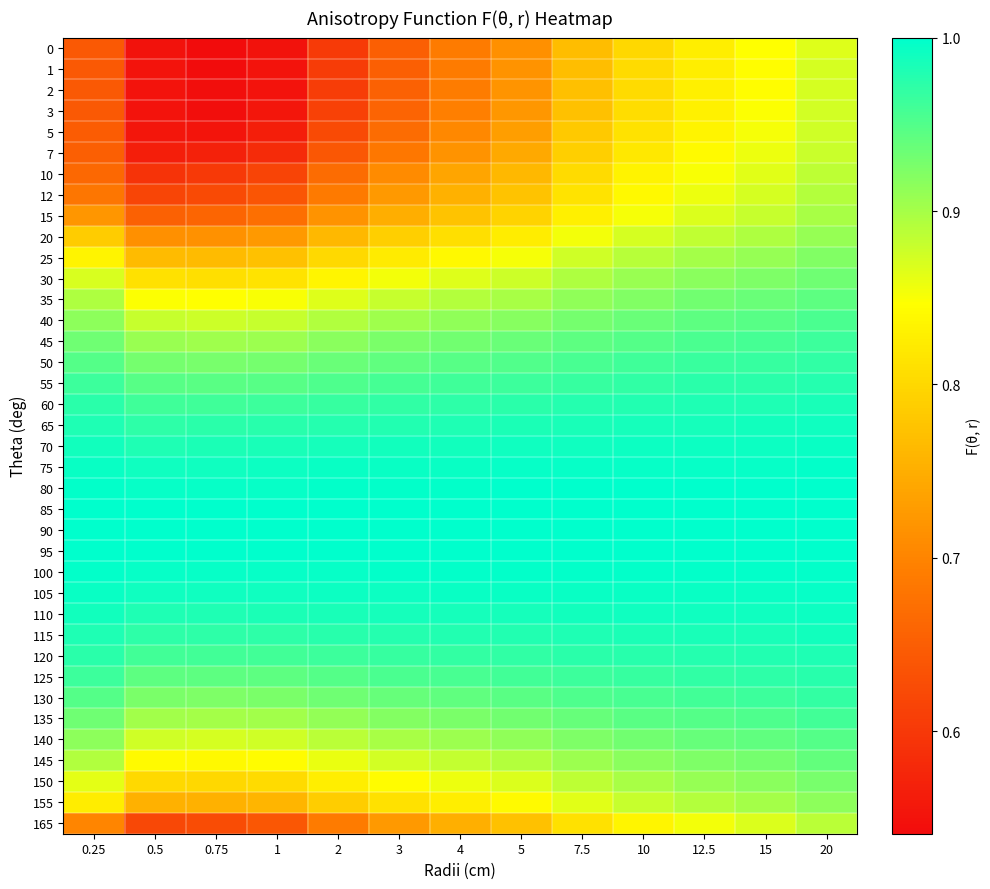

Reading left to right, extract all data points from this chart.

0: 0.25=0.6	0.5=0.5	0.75=0.5	1=0.5	2=0.6	3=0.7	4=0.7	5=0.7	7.5=0.8	10=0.8	12.5=0.8	15=0.8	20=0.9
1: 0.25=0.6	0.5=0.6	0.75=0.5	1=0.6	2=0.6	3=0.7	4=0.7	5=0.7	7.5=0.8	10=0.8	12.5=0.8	15=0.8	20=0.9
2: 0.25=0.6	0.5=0.6	0.75=0.5	1=0.6	2=0.6	3=0.7	4=0.7	5=0.7	7.5=0.8	10=0.8	12.5=0.8	15=0.8	20=0.9
3: 0.25=0.6	0.5=0.6	0.75=0.5	1=0.6	2=0.6	3=0.7	4=0.7	5=0.7	7.5=0.8	10=0.8	12.5=0.8	15=0.8	20=0.9
5: 0.25=0.6	0.5=0.6	0.75=0.6	1=0.6	2=0.6	3=0.7	4=0.7	5=0.7	7.5=0.8	10=0.8	12.5=0.8	15=0.9	20=0.9
7: 0.25=0.7	0.5=0.6	0.75=0.6	1=0.6	2=0.6	3=0.7	4=0.7	5=0.7	7.5=0.8	10=0.8	12.5=0.8	15=0.9	20=0.9
10: 0.25=0.7	0.5=0.6	0.75=0.6	1=0.6	2=0.7	3=0.7	4=0.7	5=0.8	7.5=0.8	10=0.8	12.5=0.9	15=0.9	20=0.9
12: 0.25=0.7	0.5=0.6	0.75=0.6	1=0.6	2=0.7	3=0.7	4=0.8	5=0.8	7.5=0.8	10=0.8	12.5=0.9	15=0.9	20=0.9
15: 0.25=0.7	0.5=0.7	0.75=0.7	1=0.7	2=0.7	3=0.8	4=0.8	5=0.8	7.5=0.8	10=0.9	12.5=0.9	15=0.9	20=0.9
20: 0.25=0.8	0.5=0.7	0.75=0.7	1=0.7	2=0.8	3=0.8	4=0.8	5=0.8	7.5=0.9	10=0.9	12.5=0.9	15=0.9	20=0.9
25: 0.25=0.8	0.5=0.8	0.75=0.8	1=0.8	2=0.8	3=0.8	4=0.8	5=0.9	7.5=0.9	10=0.9	12.5=0.9	15=0.9	20=0.9
30: 0.25=0.9	0.5=0.8	0.75=0.8	1=0.8	2=0.8	3=0.9	4=0.9	5=0.9	7.5=0.9	10=0.9	12.5=0.9	15=0.9	20=0.9
35: 0.25=0.9	0.5=0.8	0.75=0.8	1=0.8	2=0.9	3=0.9	4=0.9	5=0.9	7.5=0.9	10=0.9	12.5=0.9	15=0.9	20=0.9
40: 0.25=0.9	0.5=0.9	0.75=0.9	1=0.9	2=0.9	3=0.9	4=0.9	5=0.9	7.5=0.9	10=0.9	12.5=0.9	15=0.9	20=1.0
45: 0.25=0.9	0.5=0.9	0.75=0.9	1=0.9	2=0.9	3=0.9	4=0.9	5=0.9	7.5=0.9	10=0.9	12.5=1.0	15=1.0	20=1.0
50: 0.25=0.9	0.5=0.9	0.75=0.9	1=0.9	2=0.9	3=0.9	4=0.9	5=1.0	7.5=1.0	10=1.0	12.5=1.0	15=1.0	20=1.0
55: 0.25=1.0	0.5=0.9	0.75=0.9	1=0.9	2=1.0	3=1.0	4=1.0	5=1.0	7.5=1.0	10=1.0	12.5=1.0	15=1.0	20=1.0
60: 0.25=1.0	0.5=1.0	0.75=1.0	1=1.0	2=1.0	3=1.0	4=1.0	5=1.0	7.5=1.0	10=1.0	12.5=1.0	15=1.0	20=1.0
65: 0.25=1.0	0.5=1.0	0.75=1.0	1=1.0	2=1.0	3=1.0	4=1.0	5=1.0	7.5=1.0	10=1.0	12.5=1.0	15=1.0	20=1.0
70: 0.25=1.0	0.5=1.0	0.75=1.0	1=1.0	2=1.0	3=1.0	4=1.0	5=1.0	7.5=1.0	10=1.0	12.5=1.0	15=1.0	20=1.0
75: 0.25=1.0	0.5=1.0	0.75=1.0	1=1.0	2=1.0	3=1.0	4=1.0	5=1.0	7.5=1.0	10=1.0	12.5=1.0	15=1.0	20=1.0
80: 0.25=1.0	0.5=1.0	0.75=1.0	1=1.0	2=1.0	3=1.0	4=1.0	5=1.0	7.5=1.0	10=1.0	12.5=1.0	15=1.0	20=1.0
85: 0.25=1.0	0.5=1.0	0.75=1.0	1=1.0	2=1.0	3=1.0	4=1.0	5=1.0	7.5=1.0	10=1.0	12.5=1.0	15=1.0	20=1.0
90: 0.25=1.0	0.5=1.0	0.75=1.0	1=1.0	2=1.0	3=1.0	4=1.0	5=1.0	7.5=1.0	10=1.0	12.5=1.0	15=1.0	20=1.0
95: 0.25=1.0	0.5=1.0	0.75=1.0	1=1.0	2=1.0	3=1.0	4=1.0	5=1.0	7.5=1.0	10=1.0	12.5=1.0	15=1.0	20=1.0
100: 0.25=1.0	0.5=1.0	0.75=1.0	1=1.0	2=1.0	3=1.0	4=1.0	5=1.0	7.5=1.0	10=1.0	12.5=1.0	15=1.0	20=1.0
105: 0.25=1.0	0.5=1.0	0.75=1.0	1=1.0	2=1.0	3=1.0	4=1.0	5=1.0	7.5=1.0	10=1.0	12.5=1.0	15=1.0	20=1.0
110: 0.25=1.0	0.5=1.0	0.75=1.0	1=1.0	2=1.0	3=1.0	4=1.0	5=1.0	7.5=1.0	10=1.0	12.5=1.0	15=1.0	20=1.0
115: 0.25=1.0	0.5=1.0	0.75=1.0	1=1.0	2=1.0	3=1.0	4=1.0	5=1.0	7.5=1.0	10=1.0	12.5=1.0	15=1.0	20=1.0
120: 0.25=1.0	0.5=1.0	0.75=1.0	1=1.0	2=1.0	3=1.0	4=1.0	5=1.0	7.5=1.0	10=1.0	12.5=1.0	15=1.0	20=1.0
125: 0.25=1.0	0.5=0.9	0.75=0.9	1=0.9	2=0.9	3=1.0	4=1.0	5=1.0	7.5=1.0	10=1.0	12.5=1.0	15=1.0	20=1.0
130: 0.25=0.9	0.5=0.9	0.75=0.9	1=0.9	2=0.9	3=0.9	4=0.9	5=0.9	7.5=1.0	10=1.0	12.5=1.0	15=1.0	20=1.0
135: 0.25=0.9	0.5=0.9	0.75=0.9	1=0.9	2=0.9	3=0.9	4=0.9	5=0.9	7.5=0.9	10=0.9	12.5=0.9	15=1.0	20=1.0
140: 0.25=0.9	0.5=0.9	0.75=0.9	1=0.9	2=0.9	3=0.9	4=0.9	5=0.9	7.5=0.9	10=0.9	12.5=0.9	15=0.9	20=0.9
145: 0.25=0.9	0.5=0.8	0.75=0.8	1=0.8	2=0.9	3=0.9	4=0.9	5=0.9	7.5=0.9	10=0.9	12.5=0.9	15=0.9	20=0.9
150: 0.25=0.9	0.5=0.8	0.75=0.8	1=0.8	2=0.8	3=0.8	4=0.9	5=0.9	7.5=0.9	10=0.9	12.5=0.9	15=0.9	20=0.9
155: 0.25=0.8	0.5=0.8	0.75=0.8	1=0.8	2=0.8	3=0.8	4=0.8	5=0.8	7.5=0.9	10=0.9	12.5=0.9	15=0.9	20=0.9
165: 0.25=0.7	0.5=0.6	0.75=0.6	1=0.6	2=0.7	3=0.7	4=0.8	5=0.8	7.5=0.8	10=0.8	12.5=0.9	15=0.9	20=0.9